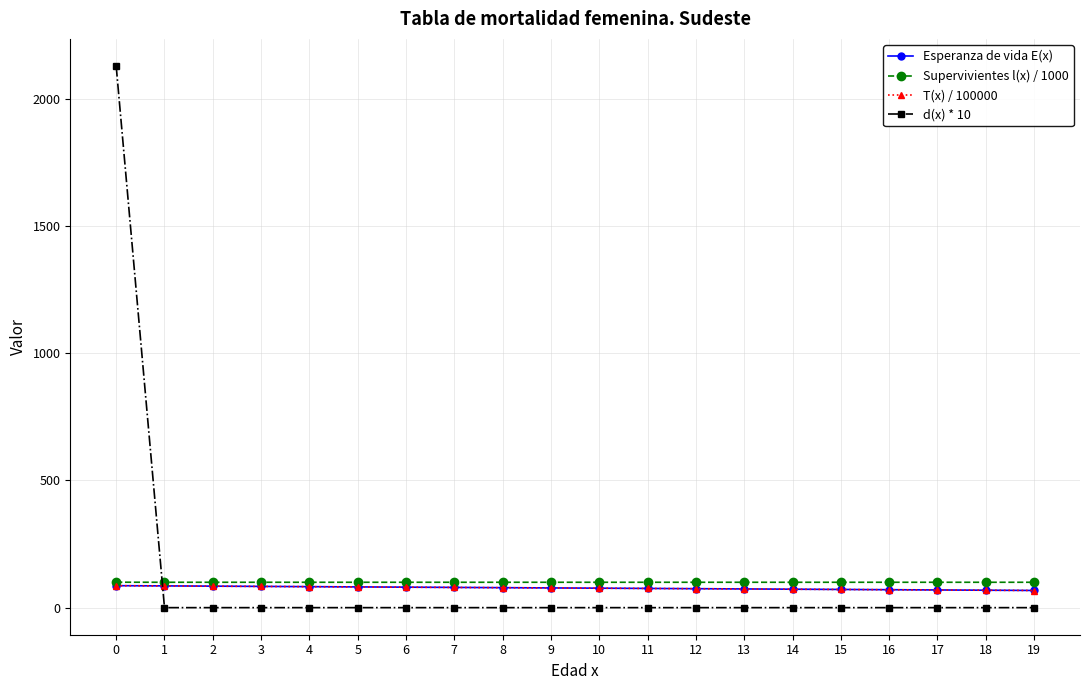

Which series has the widest spread of values?

d(x) * 10